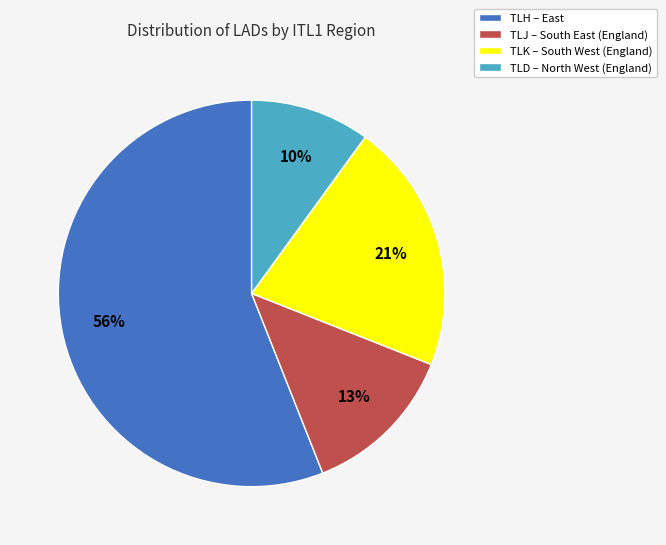

Which has a higher value, TLJ or TLK?

TLK